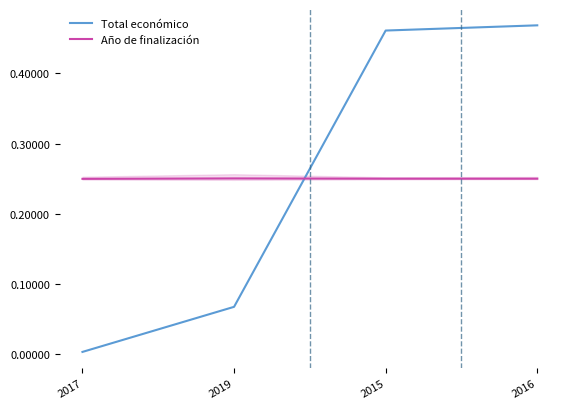

What is the average value of the Año de finalización series?

0.2